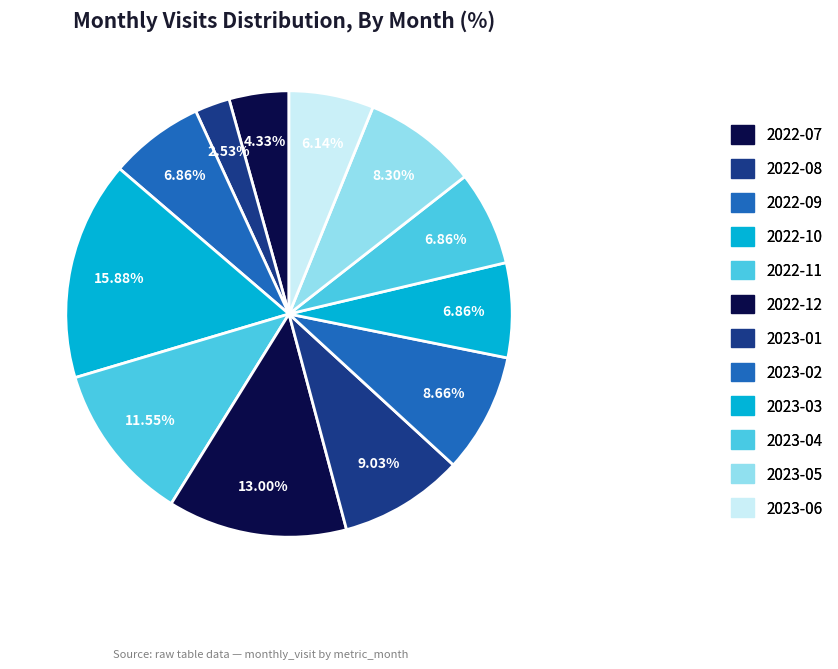

Count the number of slices in the pie.

12